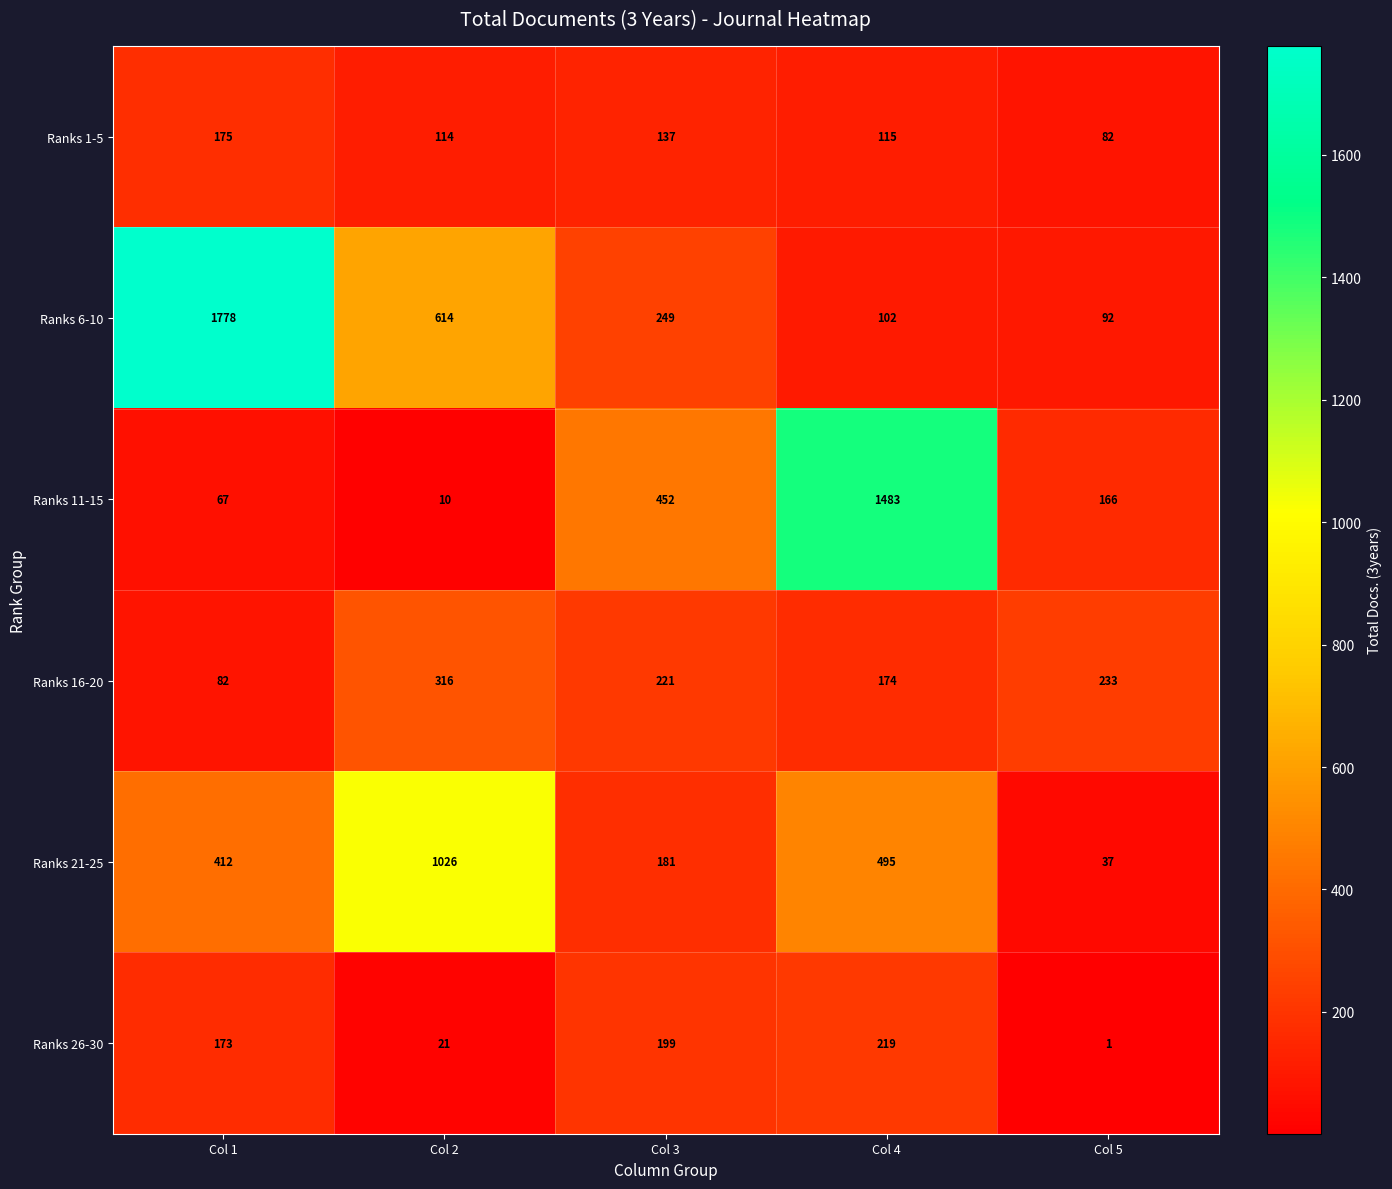

Where does the Ranks 11-15 series first go above 166?

Col 3